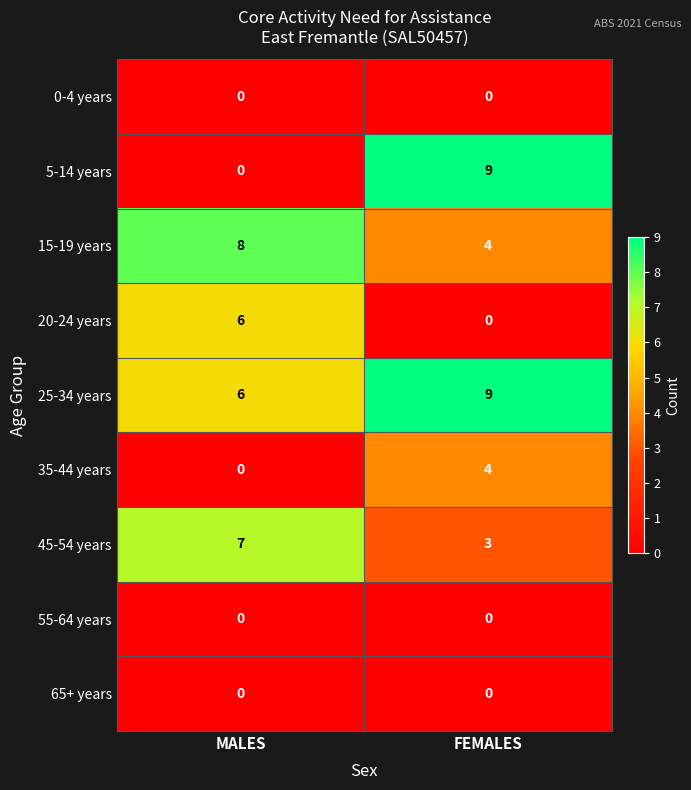

What is the sum of all 35-44 years values?

4